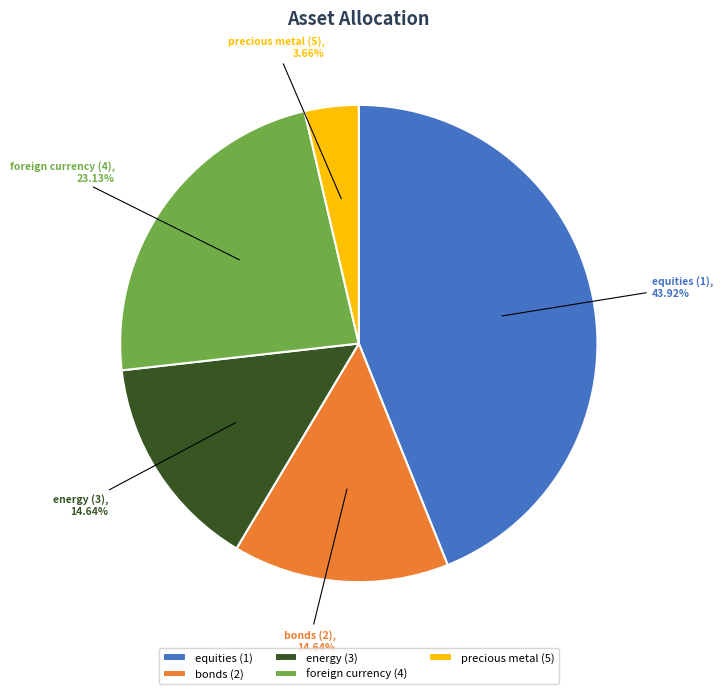

What is the smallest slice in the pie chart?

precious metal (5)